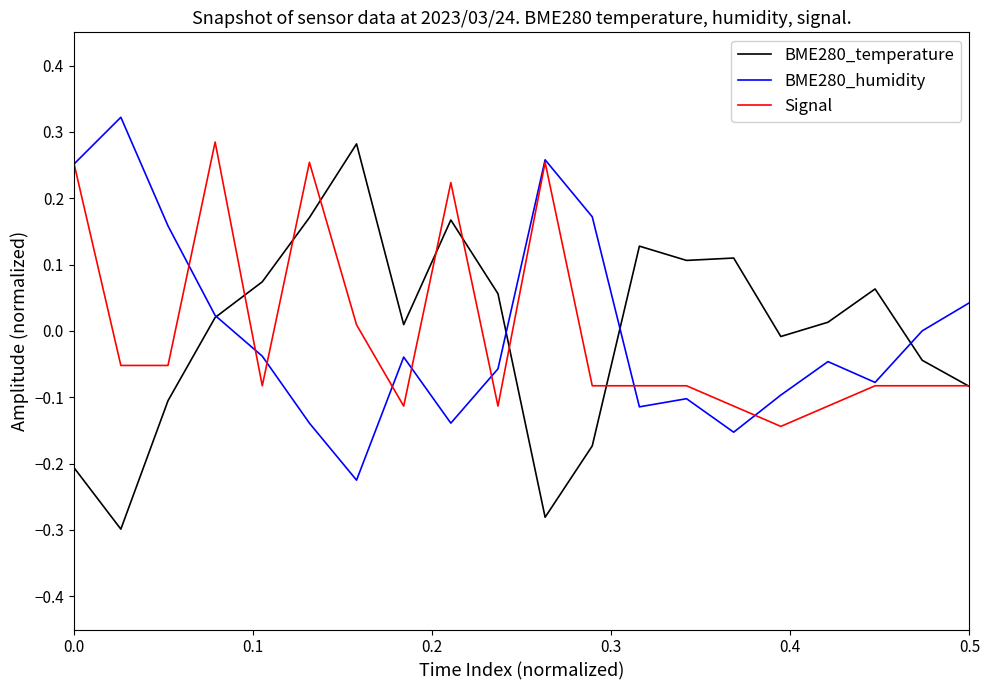

True or false: BME280_temperature has a value of -0.2 at 0.0.

True